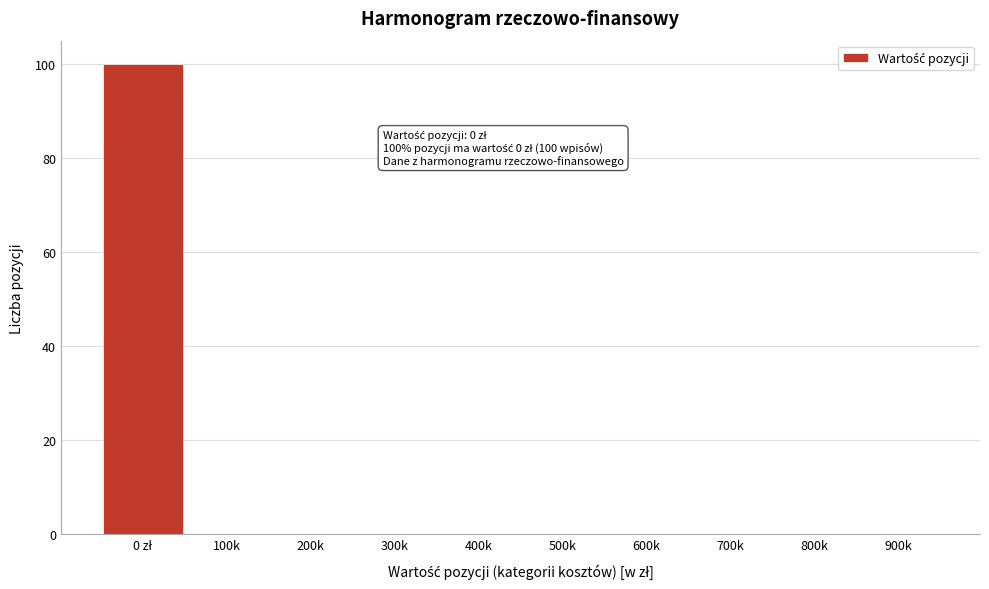

What is the maximum value shown in the chart?

100